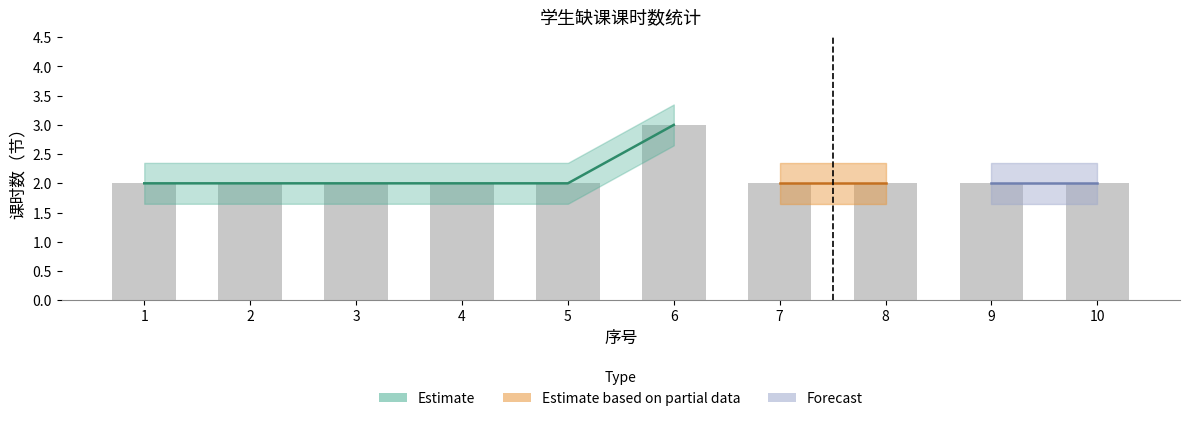

Approximately how many times larger is the value at 6 compared to 4?

1.5